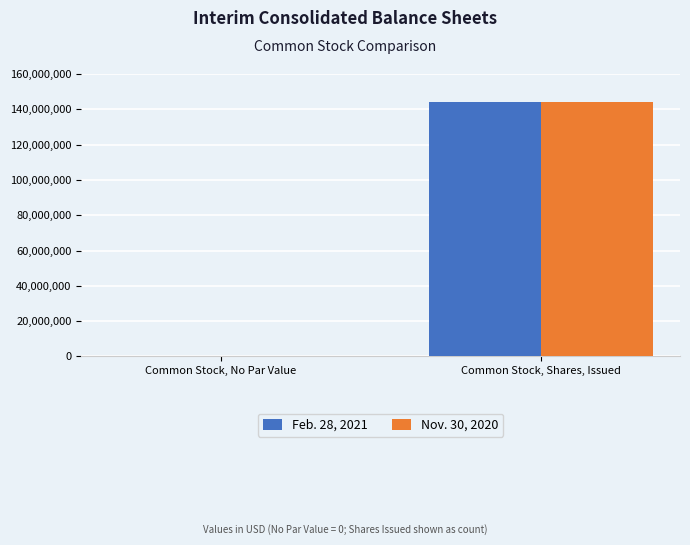

Is it true that Feb. 28, 2021 equals 0 at Common Stock, No Par Value?

True